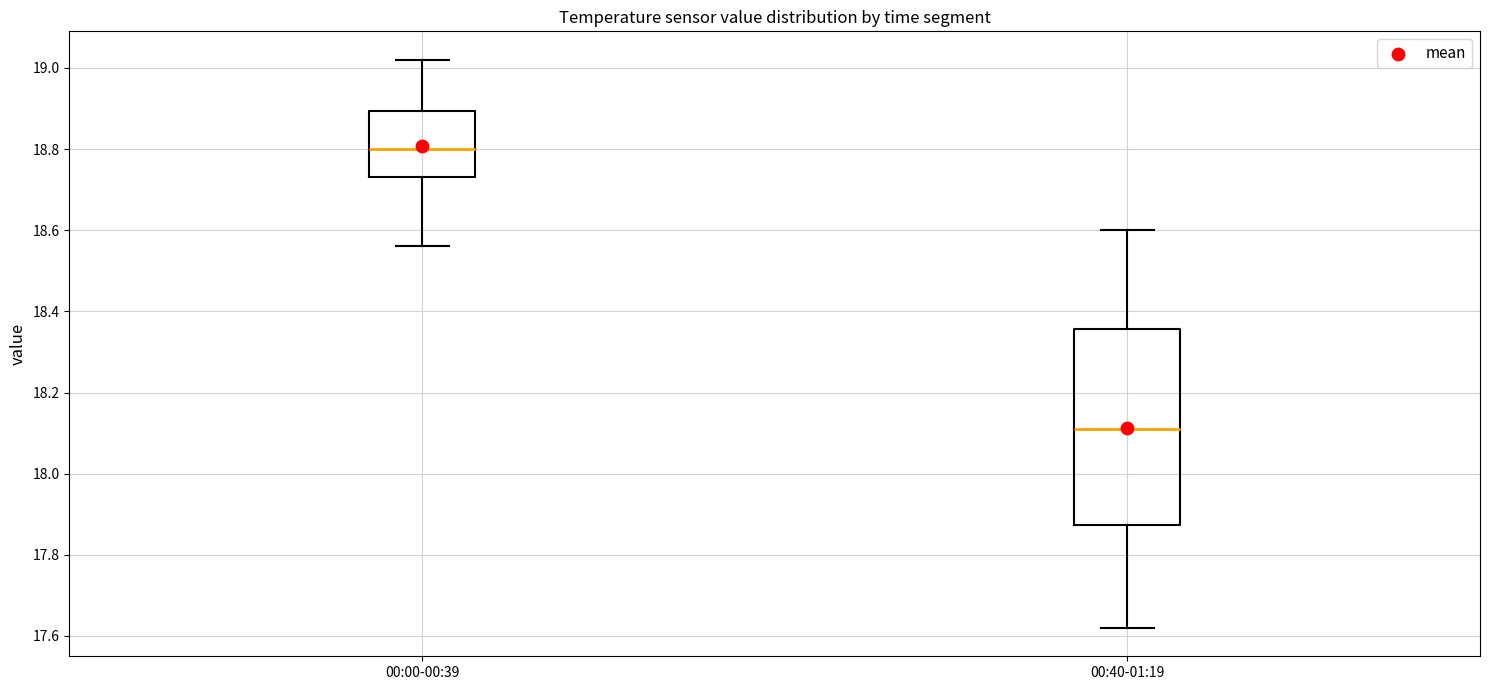

Where is the upper edge of the box for 00:40-01:19 on the y-axis? The values are not printed on the chart, so give them approximately, as read against the axis.

18.36